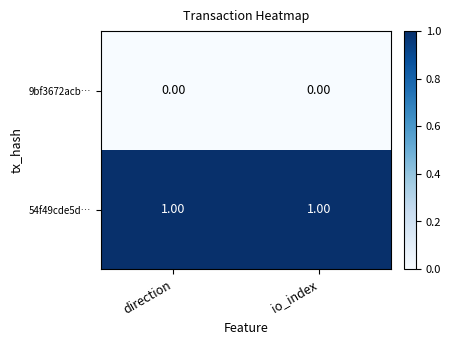

Is the value of 9bf3672acb… at direction greater than the value of 54f49cde5d… at io_index?

No